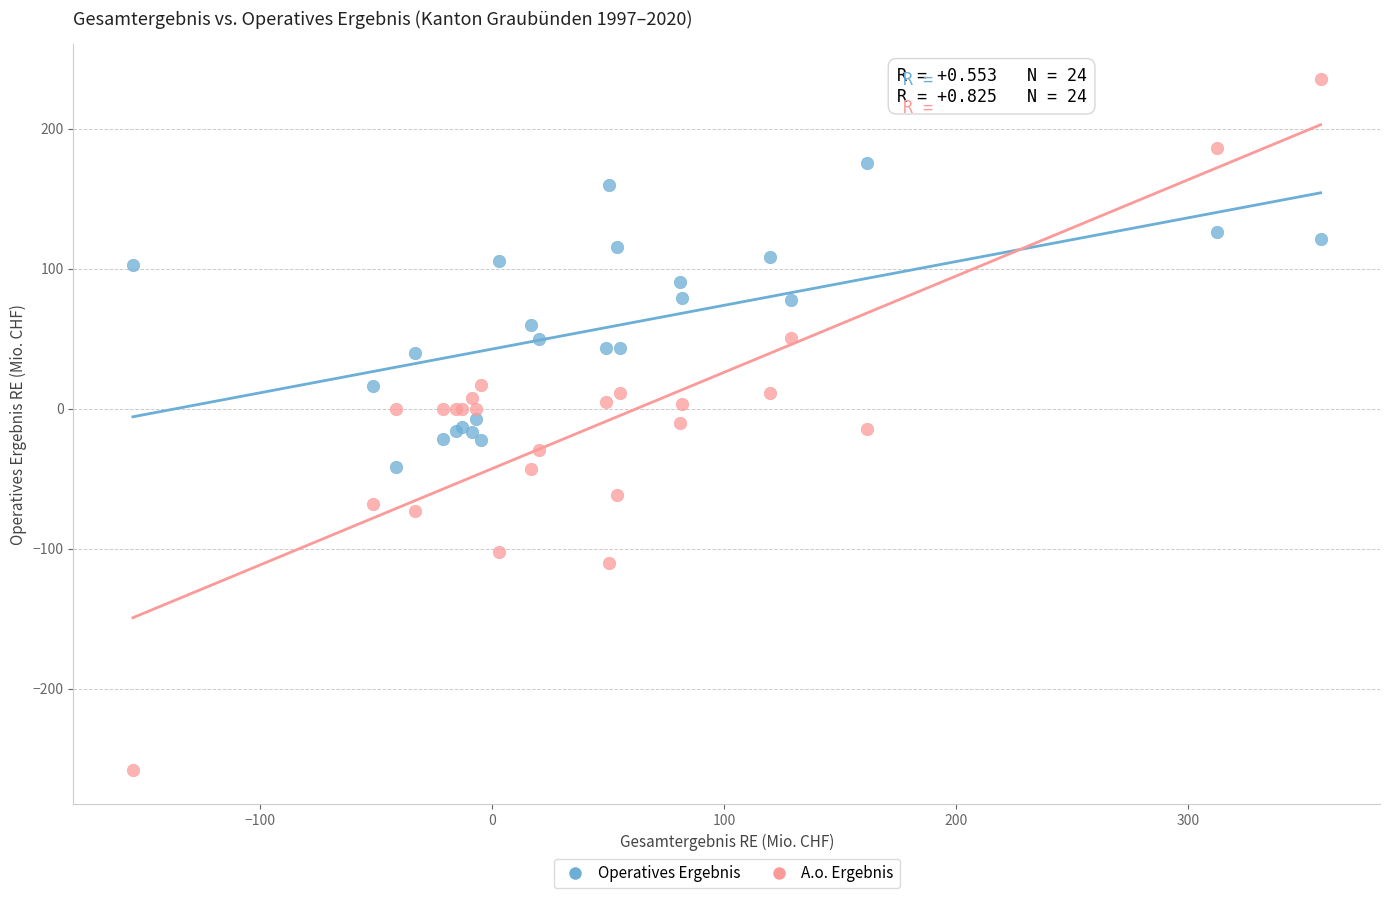

Which series contains the lowest Y value?

A.o. Ergebnis